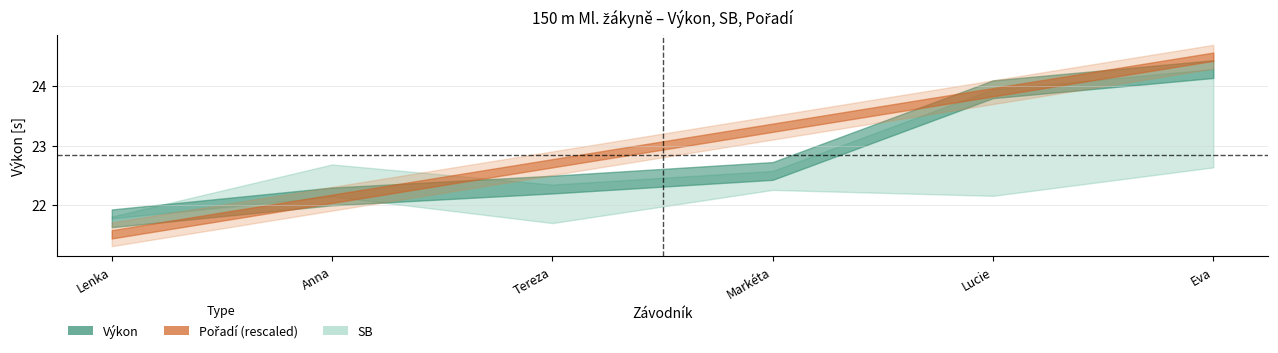

Which series has the largest total across all categories?

Výkon